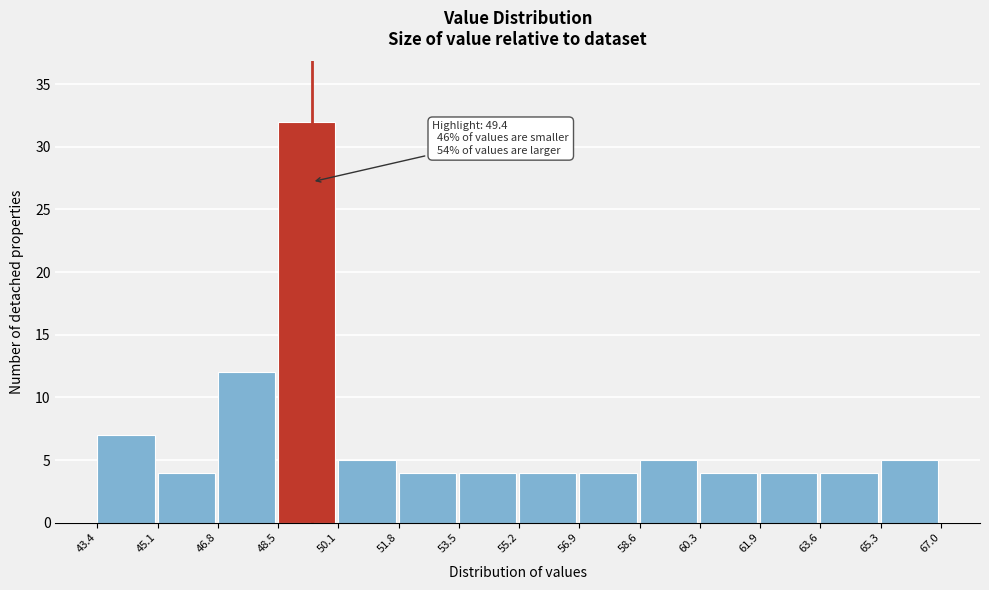

Which range on the x-axis has the tallest bar?

48.5 to 50.1